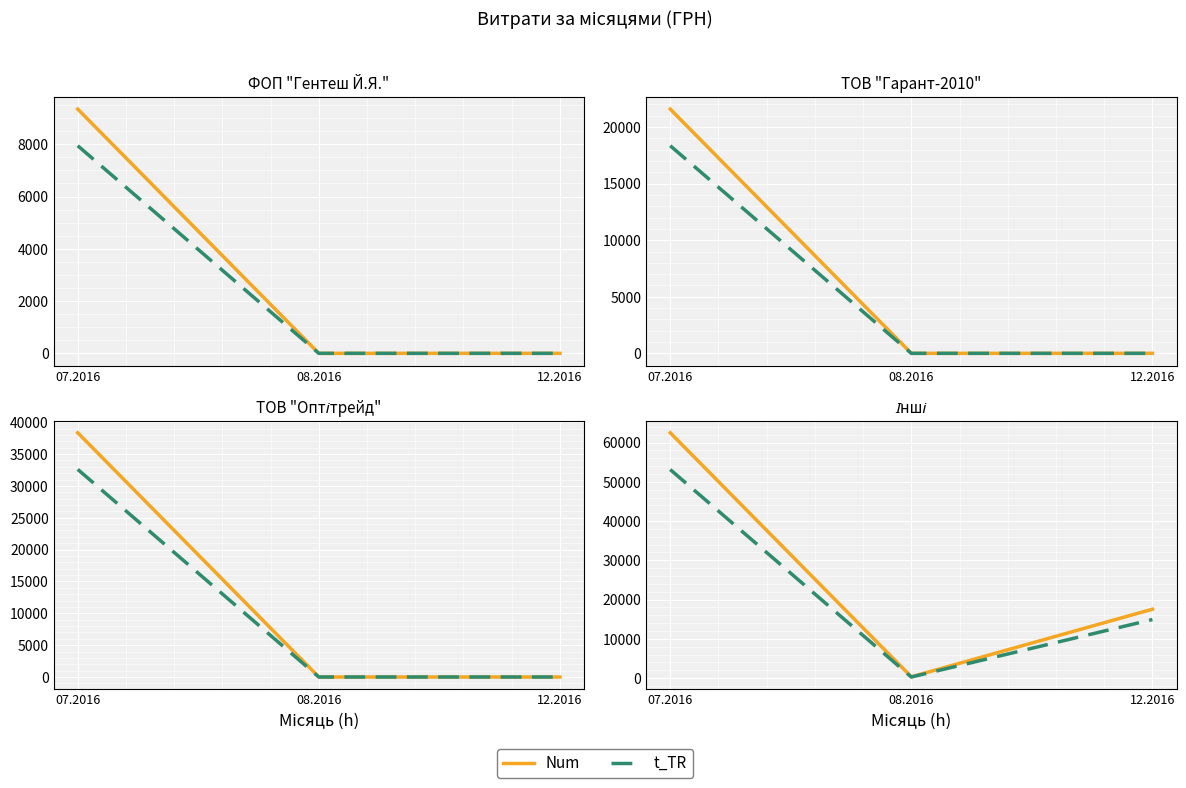

Is it true that Num equals 17548.0 at 12.2016?

True